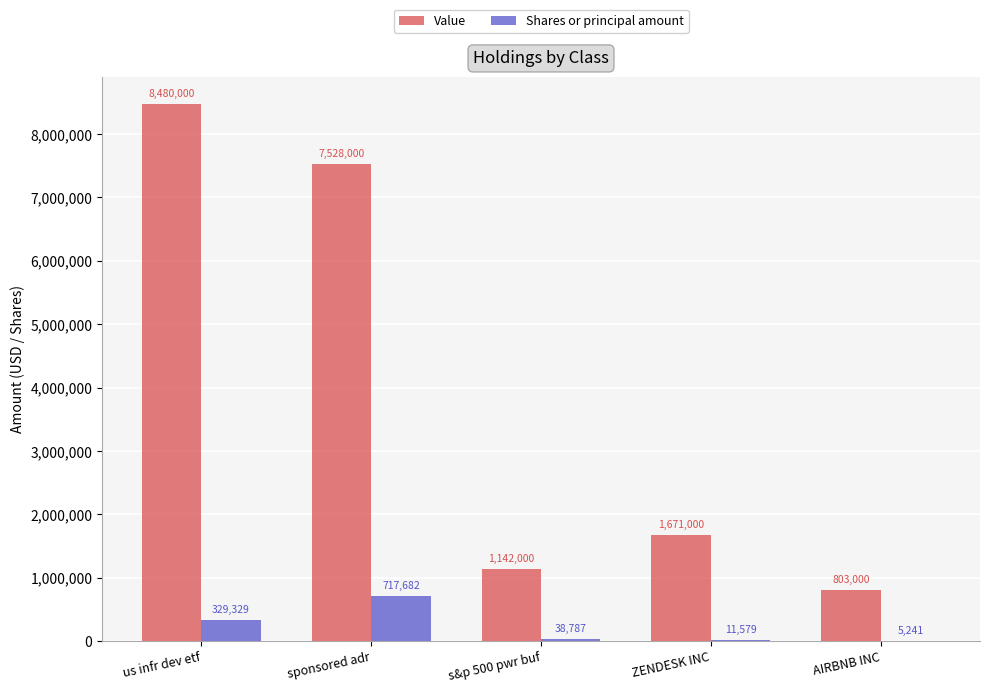

Which category has the highest value in the Shares or principal amount series?

sponsored adr